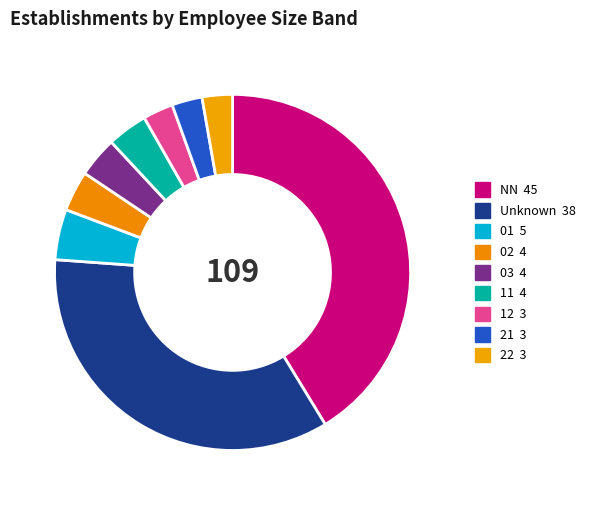

How many slices are in this pie chart?

9